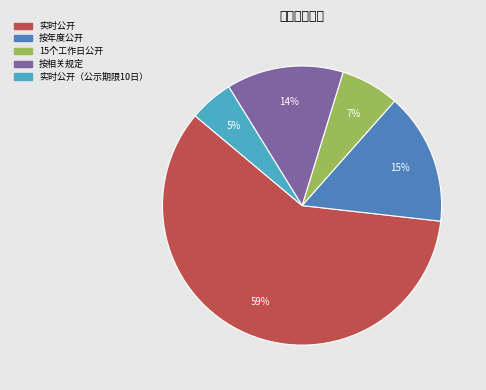

How many slices are in this pie chart?

5